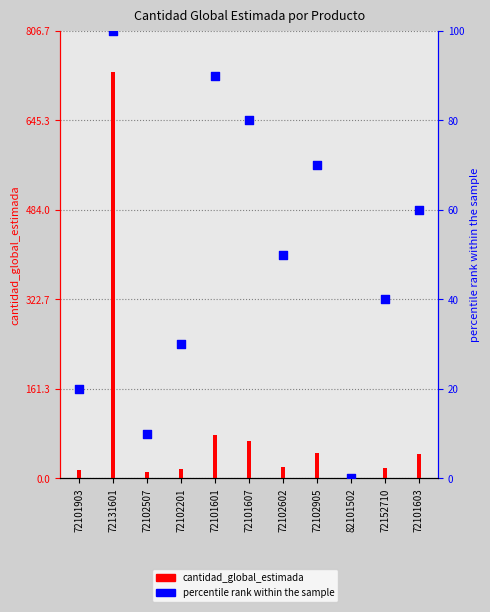

Approximately how many times larger is the value at 72102201 compared to 72102905?

0.4